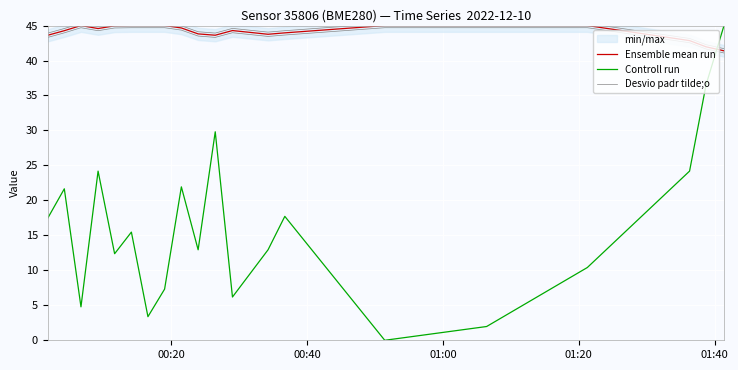

True or false: Ensemble mean run and Desvio padr tilde;o intersect in this chart.

False